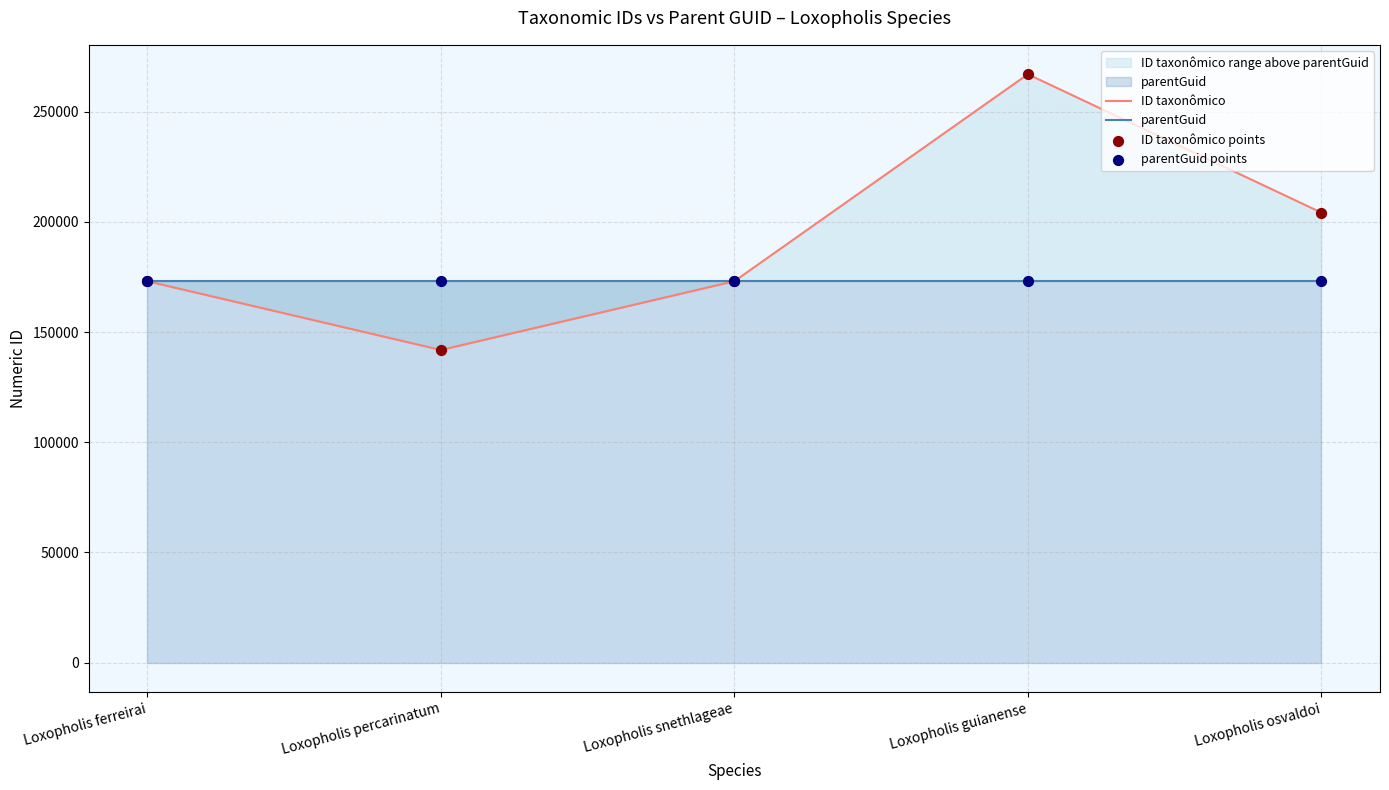

At how many categories does at least one series exceed 264711?

1